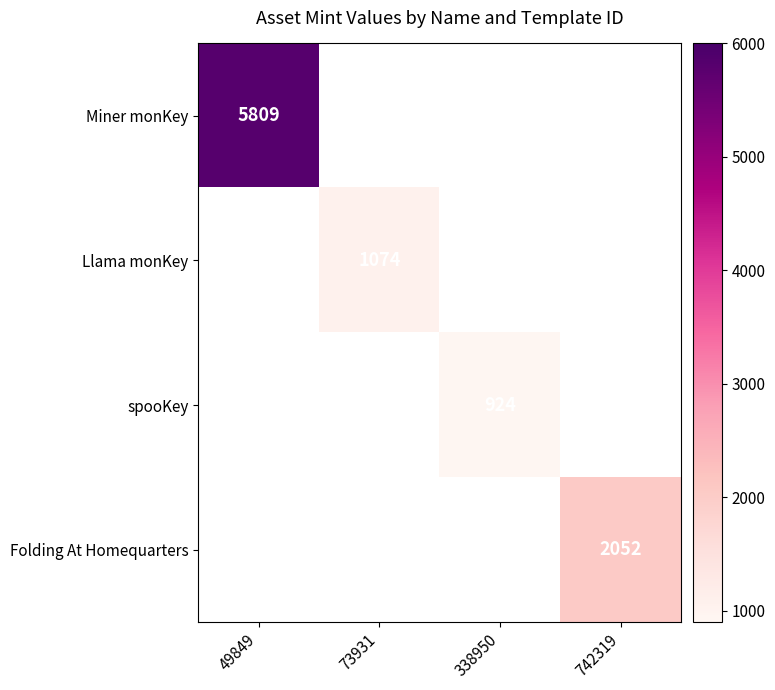

How many data points does each series have?

4